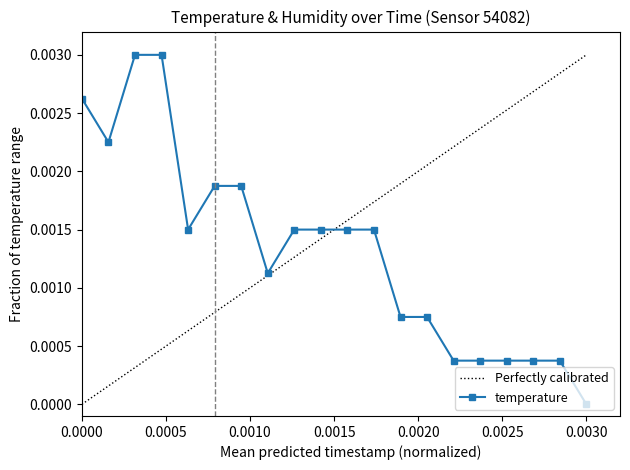

The value at 00:10 is 0.0. True or false?

False